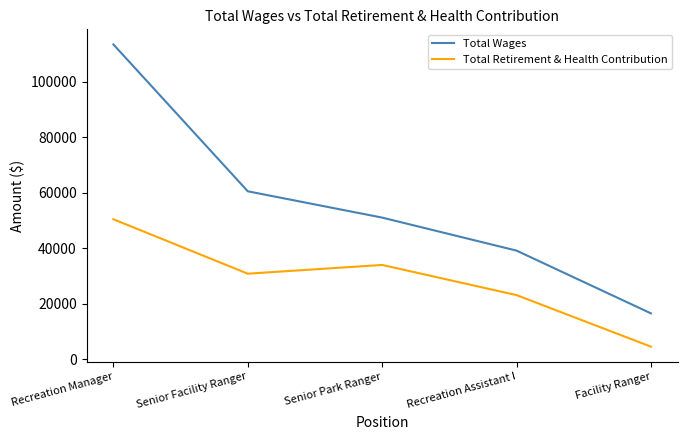

Rank the series at Senior Park Ranger from highest to lowest value.

Total Wages, Total Retirement & Health Contribution